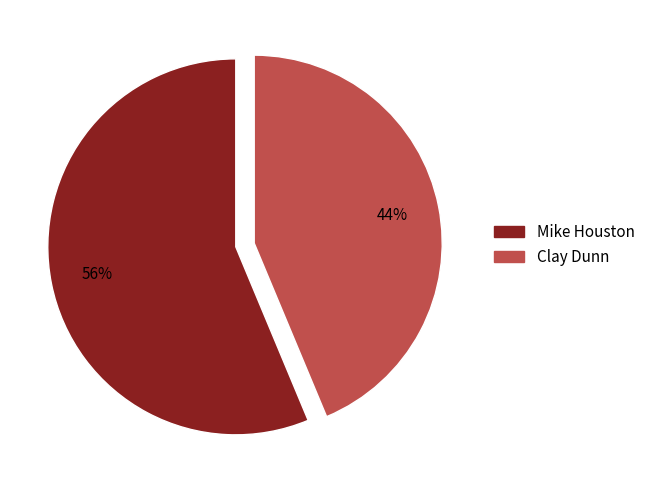

Is it true that Mike Houston is 47% of the pie?

False